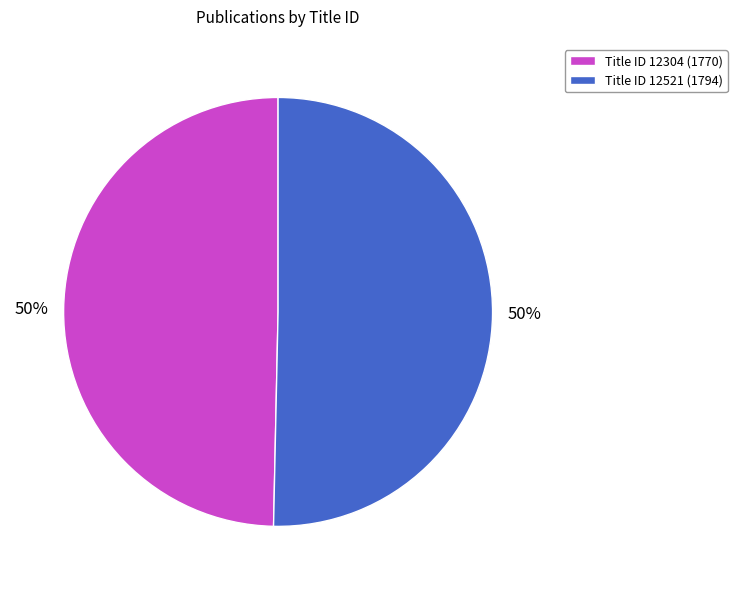

How many segments does this pie chart have?

2